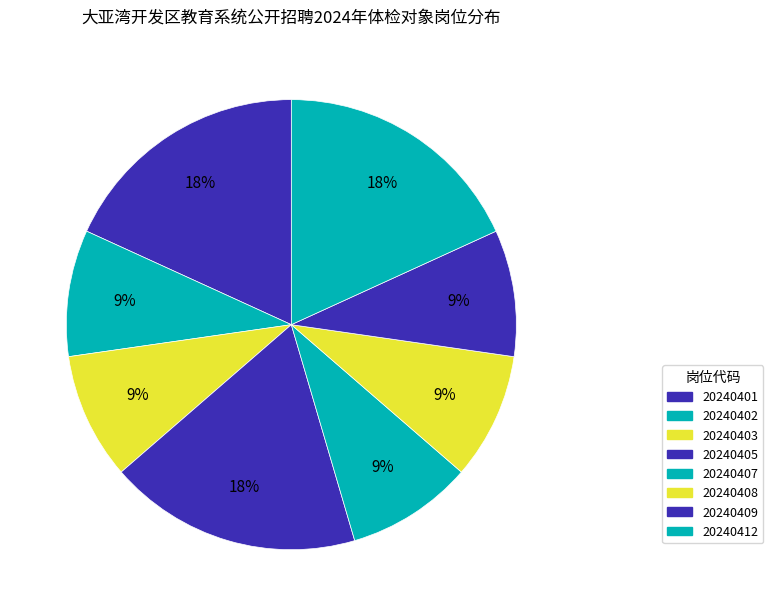

Is there any slice that represents more than half of the pie?

No